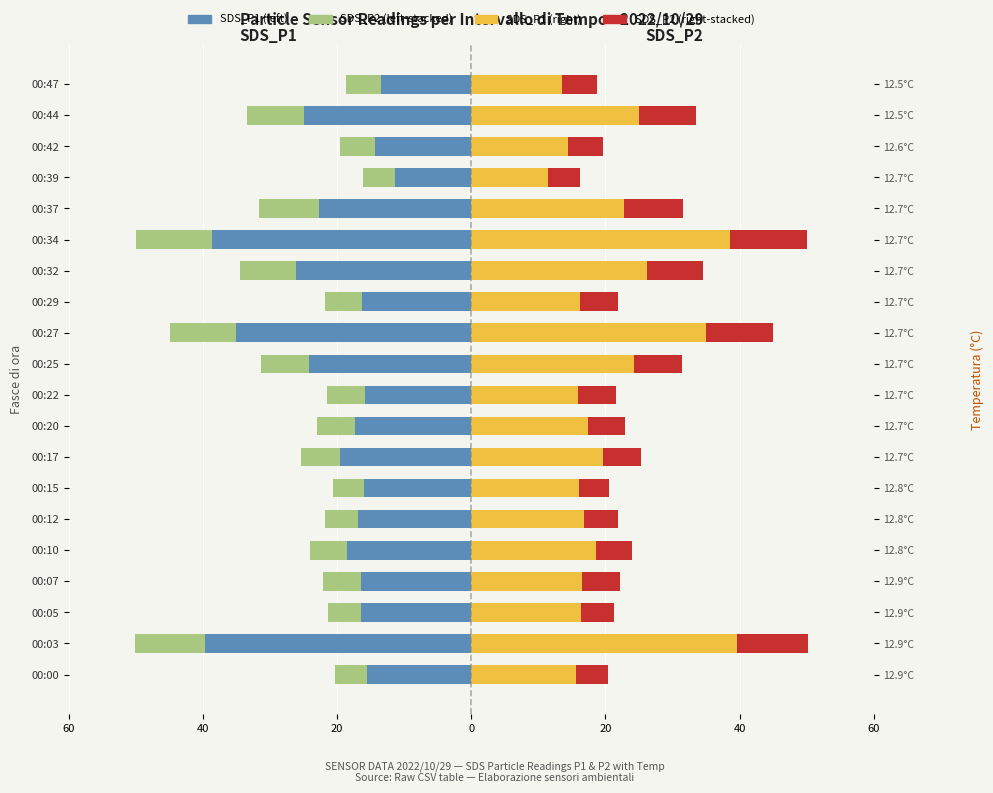

How many series are shown in this chart?

4